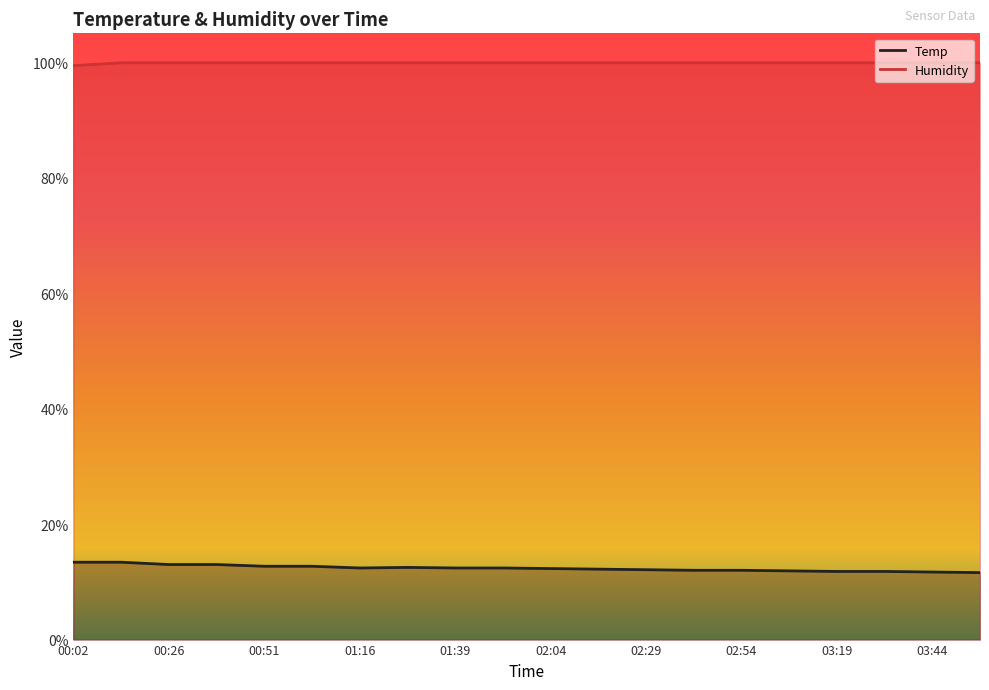

Rank the series by their maximum value, from highest to lowest.

Humidity, Temp